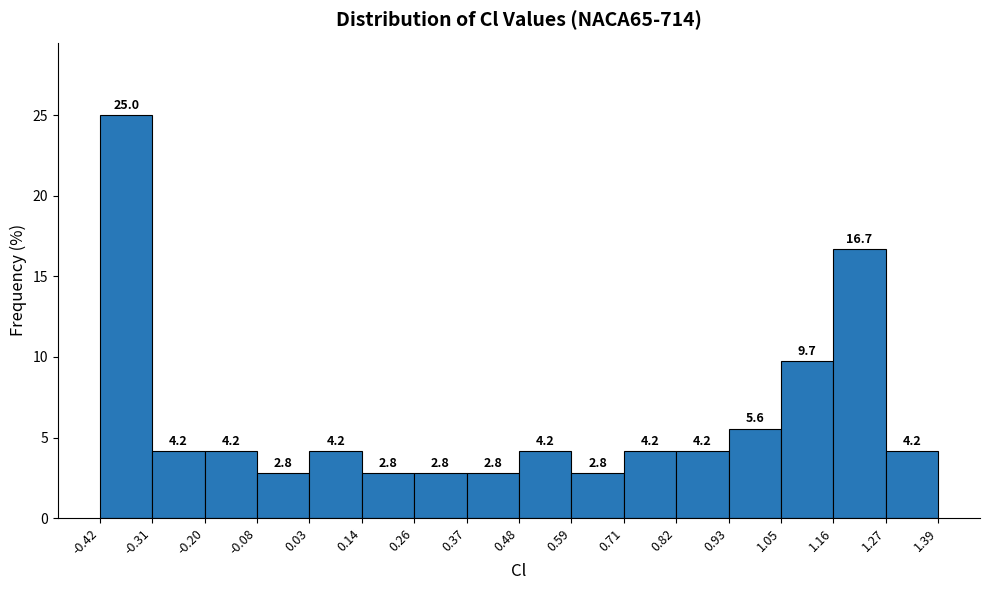

How tall is the bar that spans 0.26 to 0.37 on the x-axis?

2.8